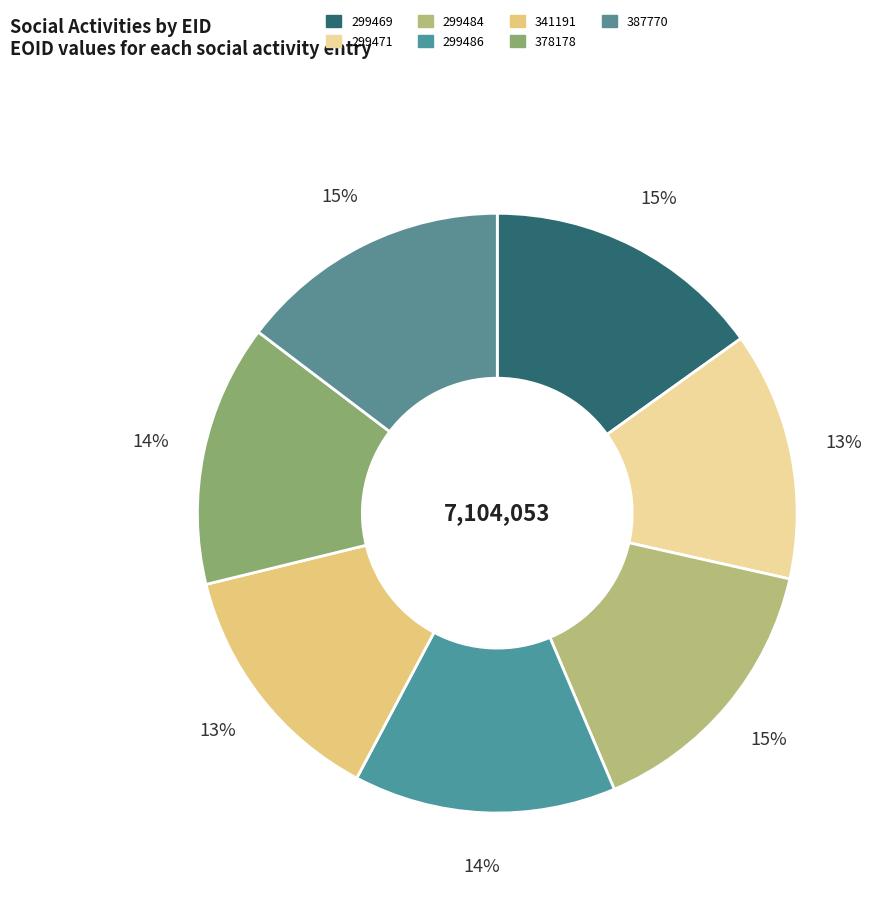

Is it true that 341191 is 13% of the pie?

True